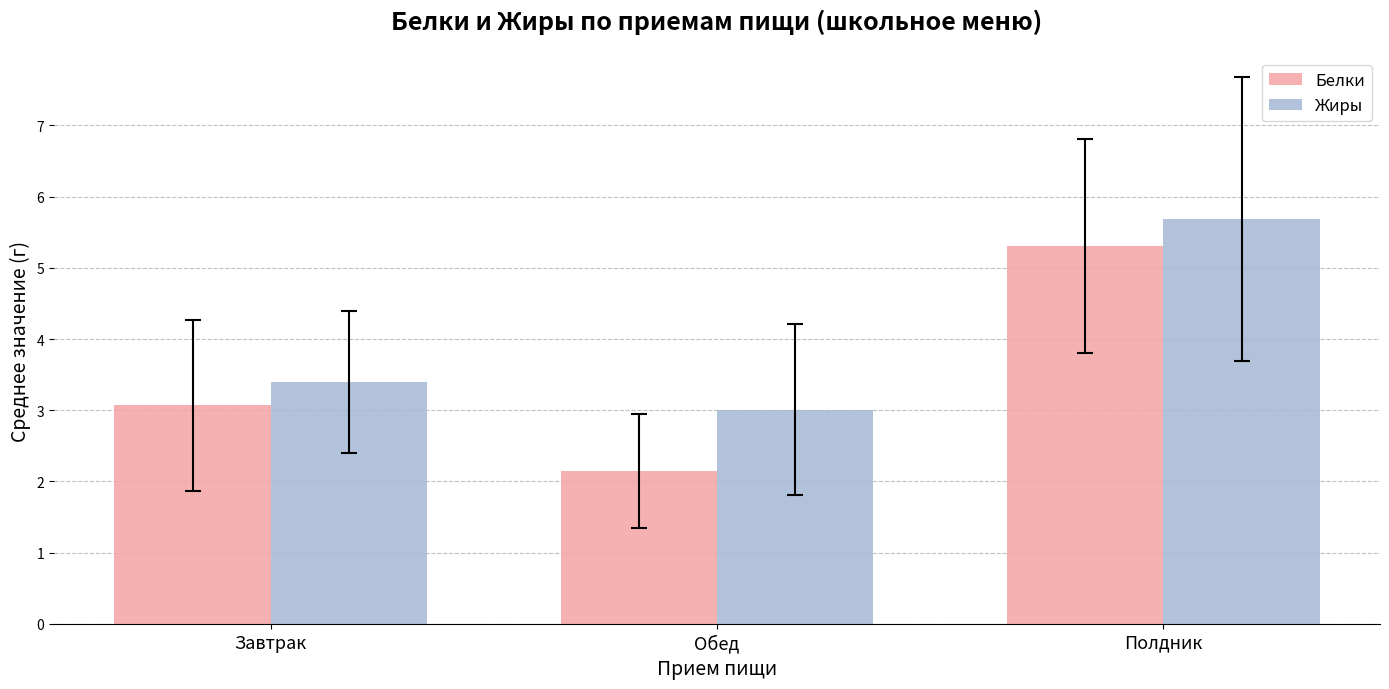

What is the sum of all Жиры values?

12.1